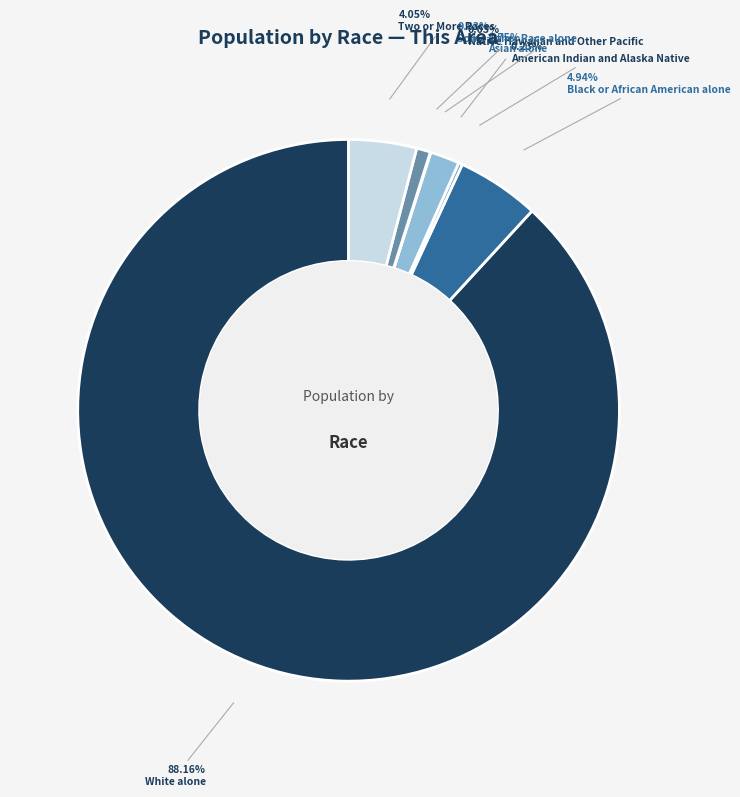

To the nearest percent, what percentage of the pie is Some Other Race alone?

1%